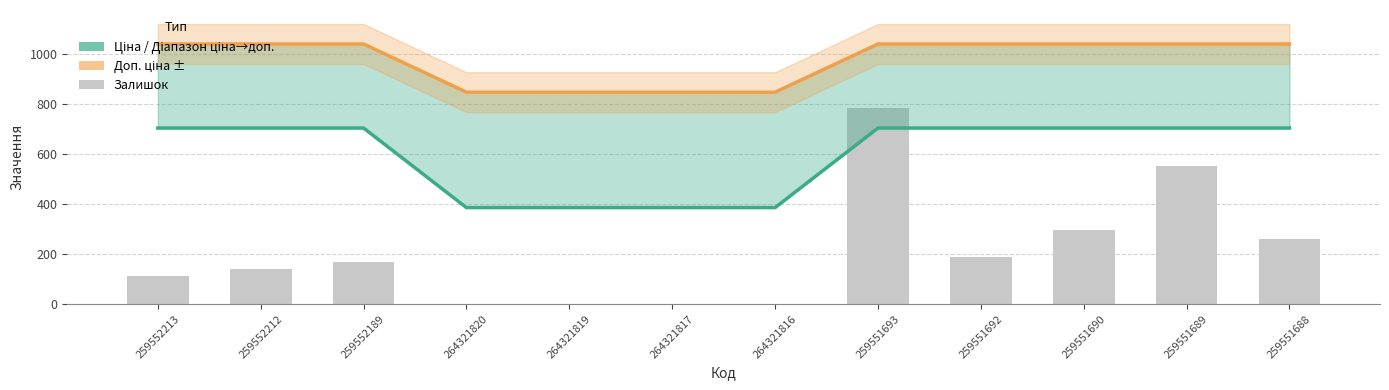

How many values in the Залишок series exceed 171?

5